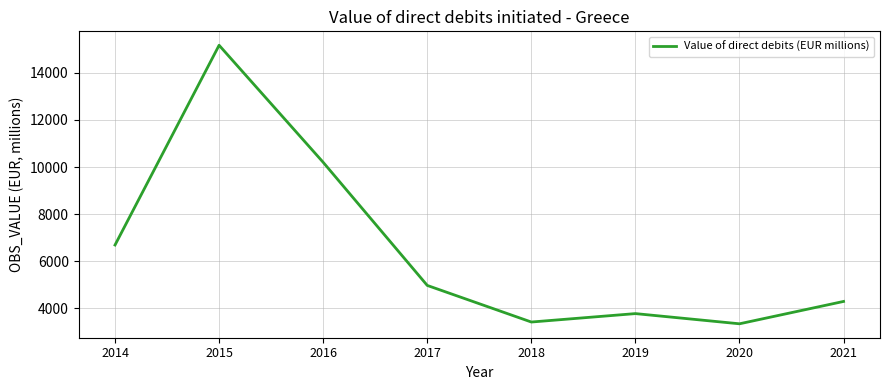

True or false: there are more than 2 points higher than both neighbors.

False